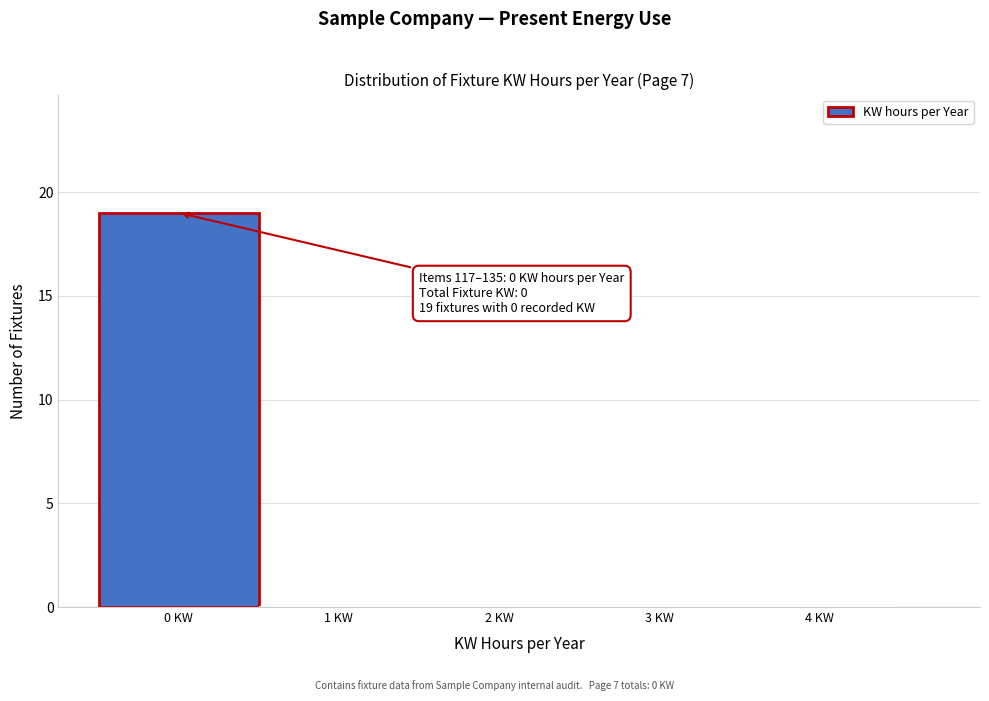

Which range on the x-axis has the tallest bar?

-0.5 to 0.5